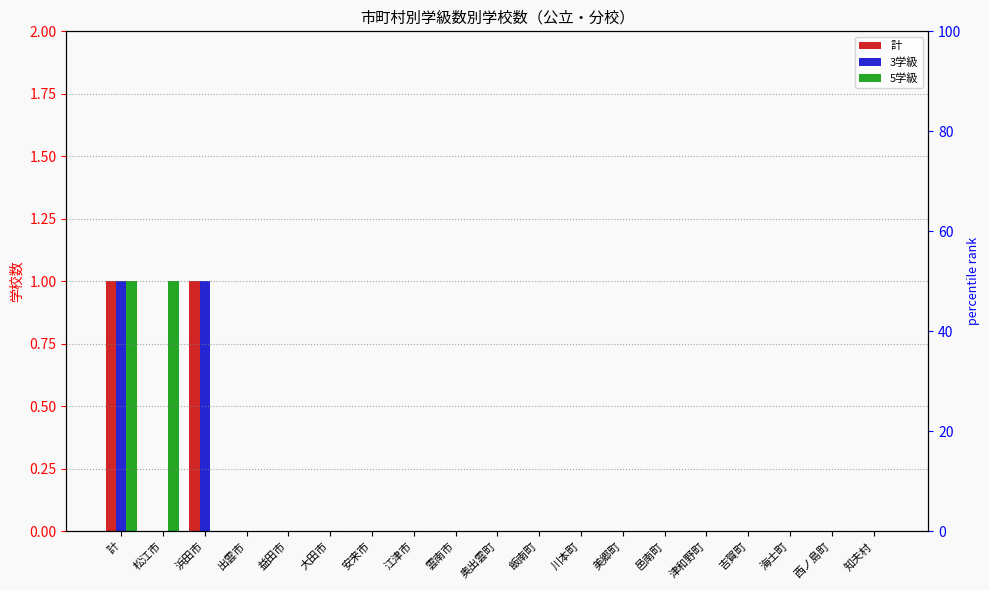

List the labels in order of 3学級 value, largest first.

計, 浜田市, 松江市, 出雲市, 益田市, 大田市, 安来市, 江津市, 雲南市, 奥出雲町, 飯南町, 川本町, 美郷町, 邑南町, 津和野町, 吉賀町, 海士町, 西ノ島町, 知夫村